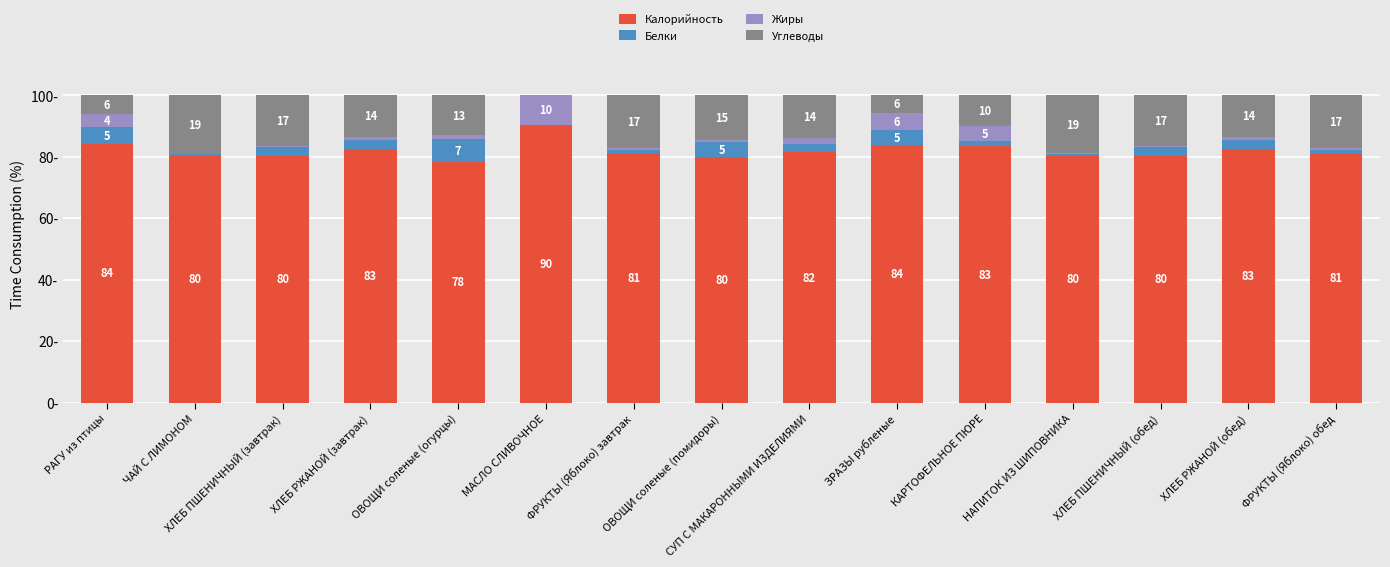

Where does the Калорийность series first go above 81?

РАГУ из птицы